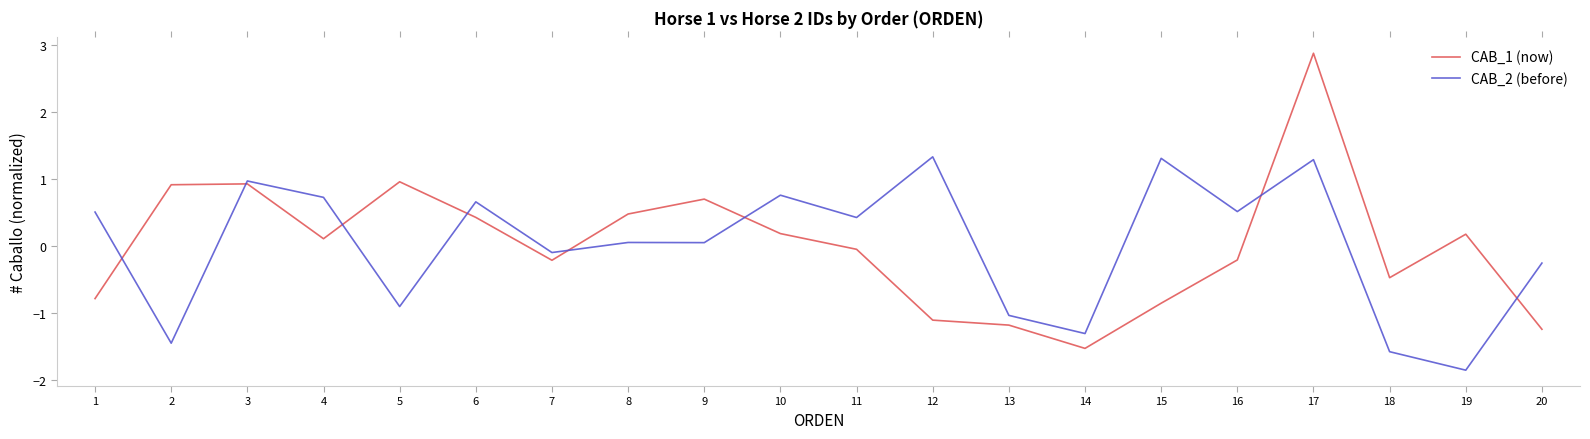

Where does the CAB_2 (before) series first go above 0?

1